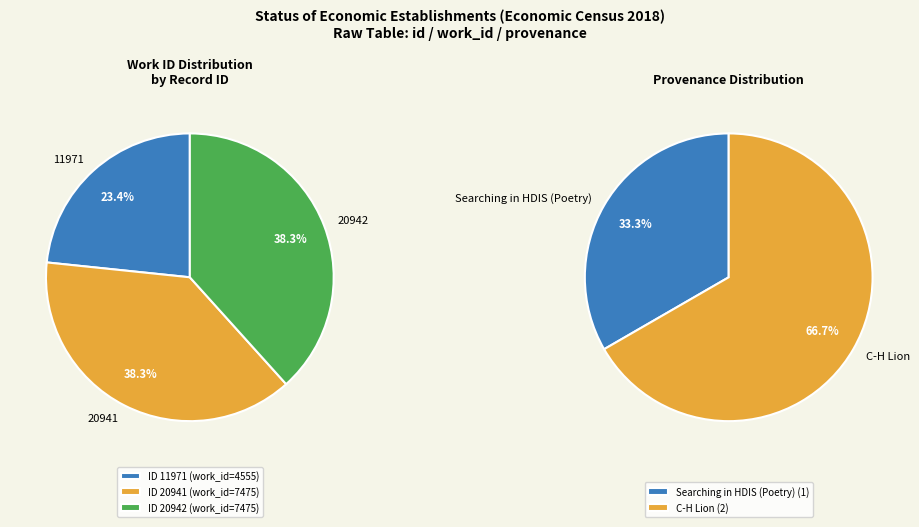

Do 20941 and 11971 together represent more than half of the pie?

Yes